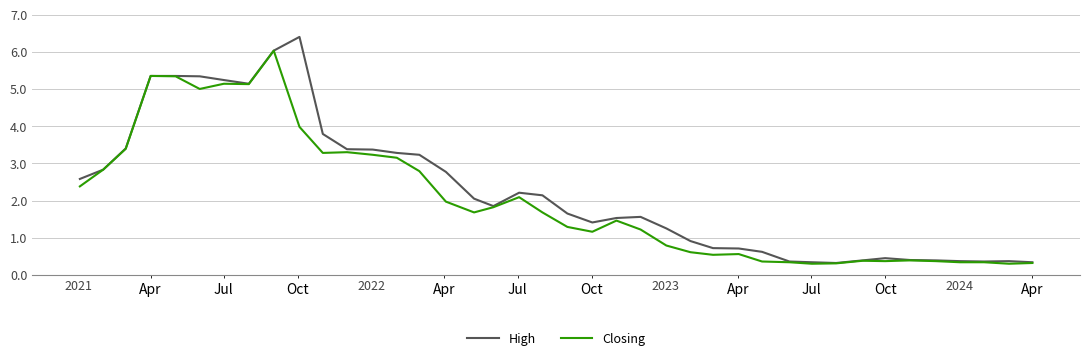

What is the highest value of the High series?

6.4